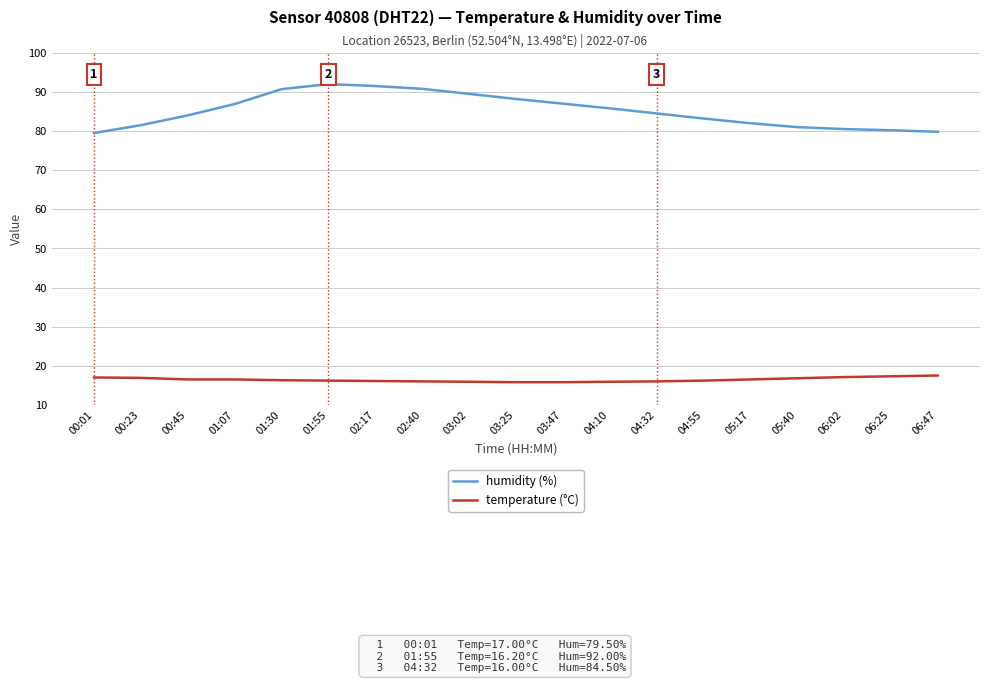

The temperature (°C) series shows 7.3 at 05:40. True or false?

False